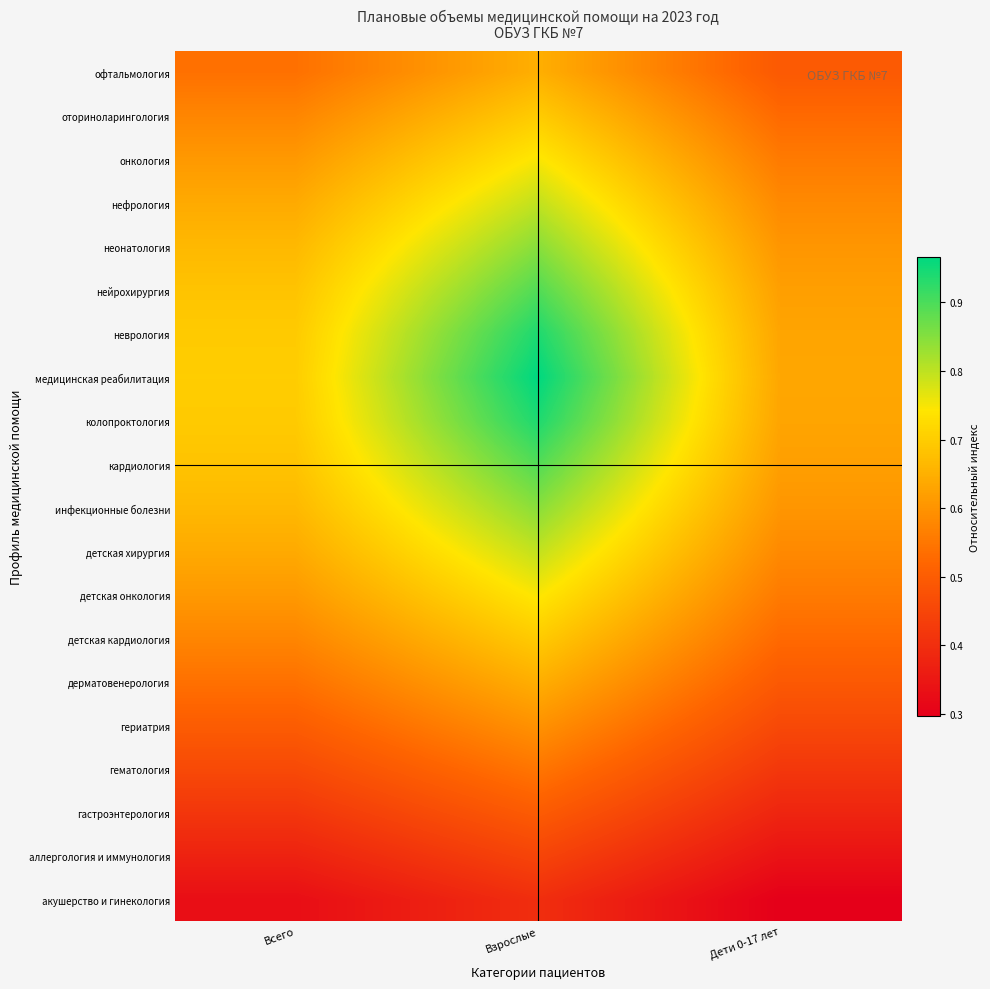

At how many categories does at least one series exceed 0?

3